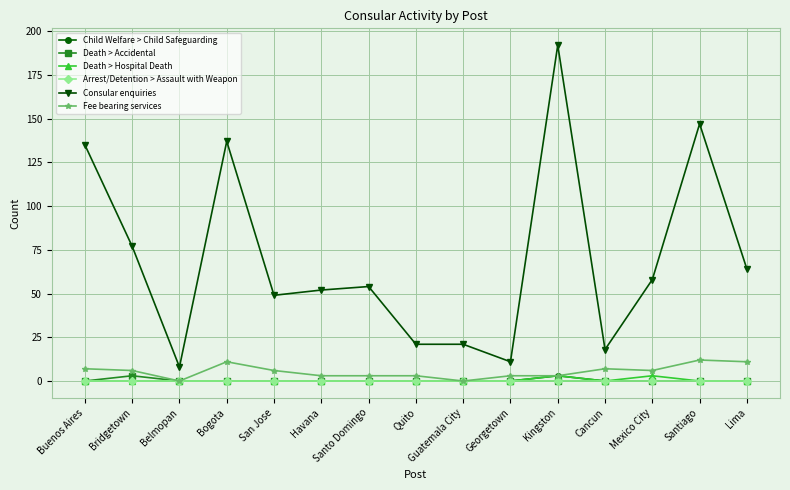

What is the highest value of the Consular enquiries series?

192